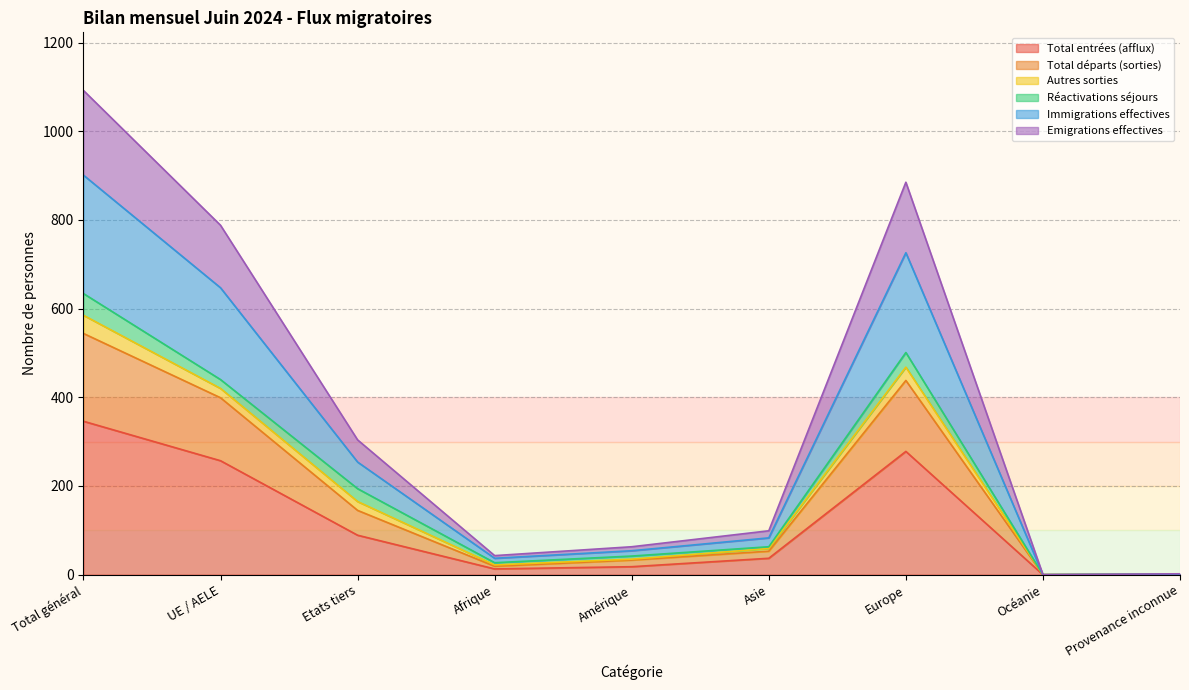

How many lines are shown in the chart?

6